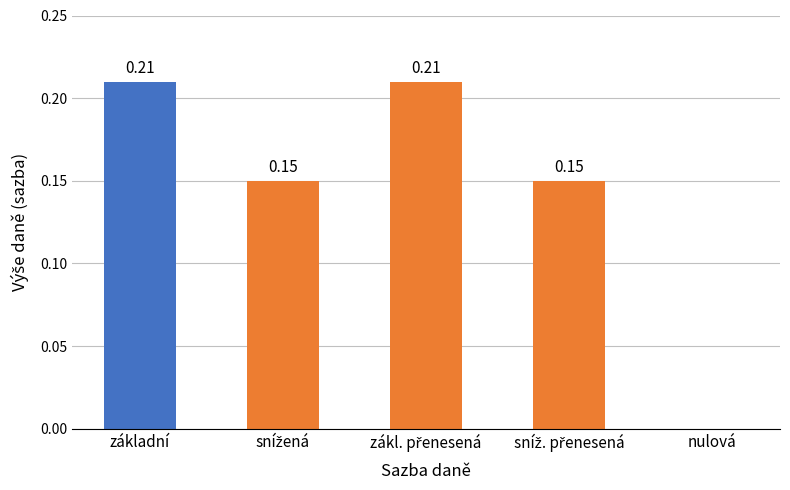

Where is the data nearest to the value 0?

nulová